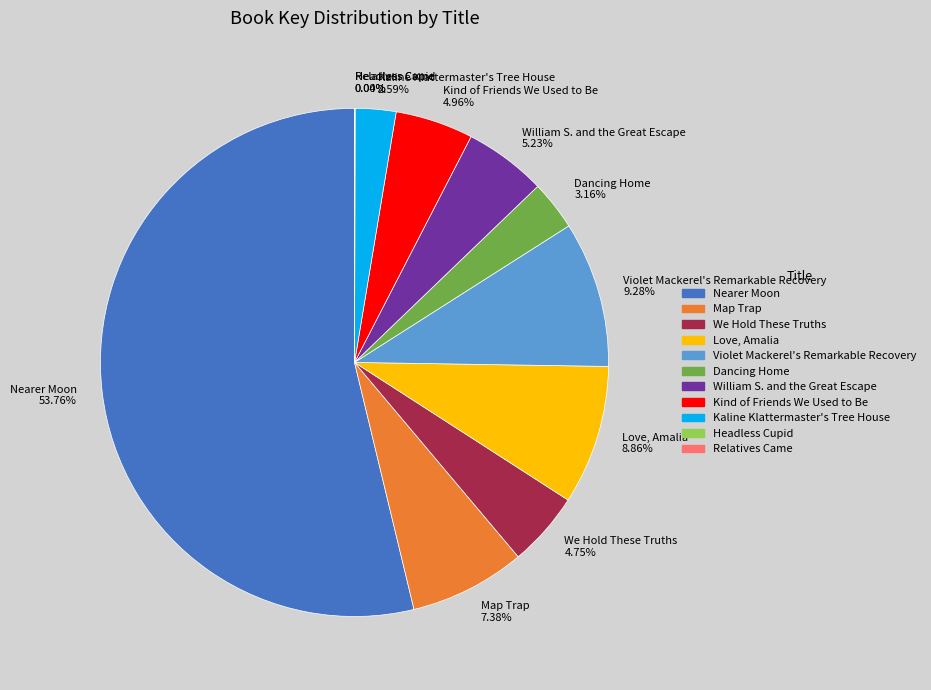

What percentage is the Love, Amalia slice, to the nearest percent?

9%